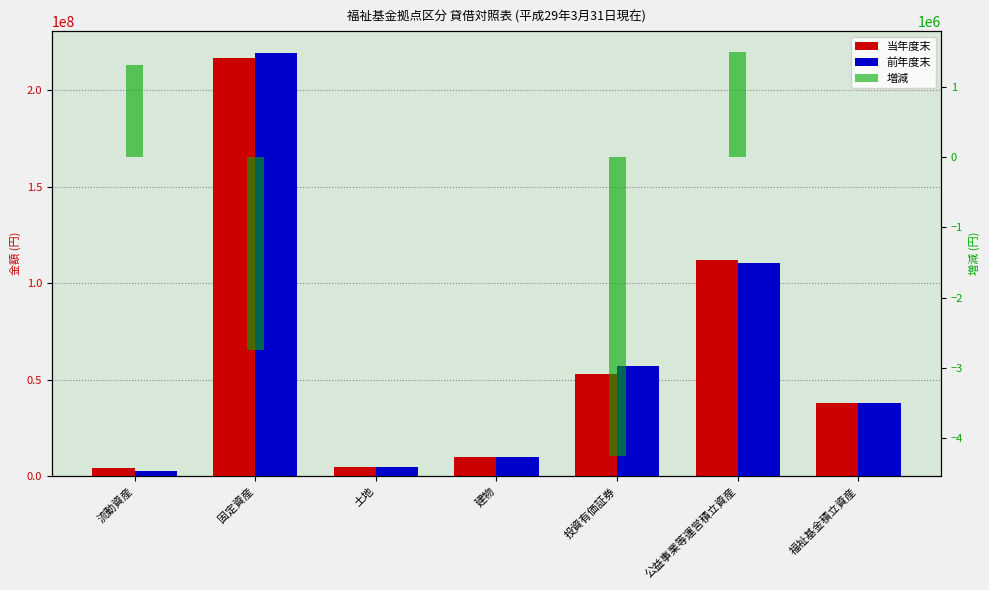

What is the average value of the 前年度末 series?

63089641